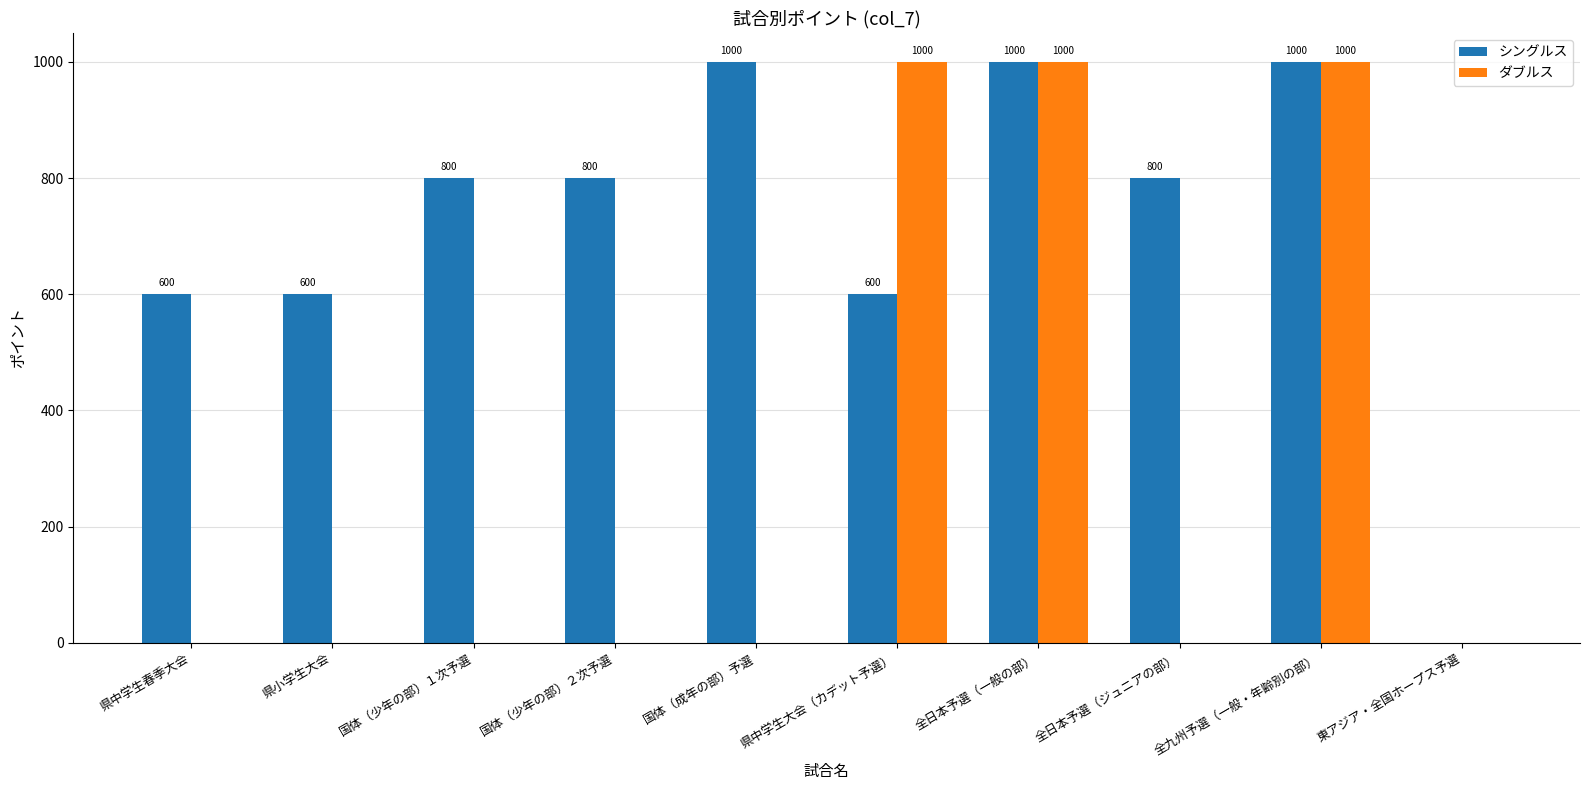

Are the bars grouped side by side (vs. stacked)?

Yes